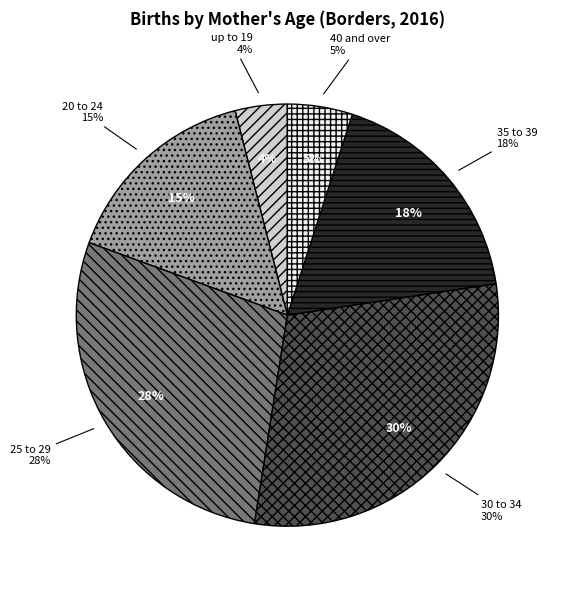

How many slices are in this pie chart?

6